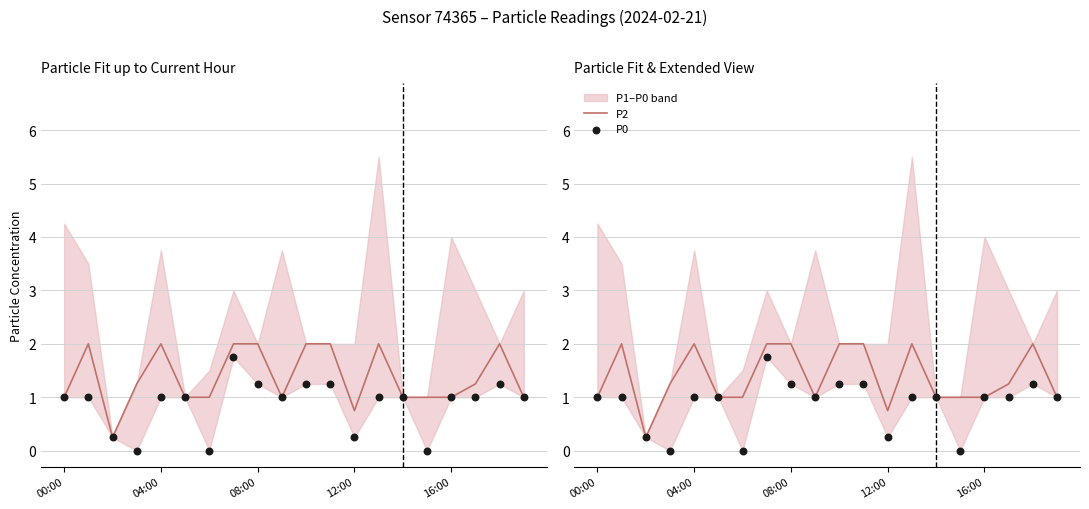

Which series has the largest Y range (max minus min)?

P2